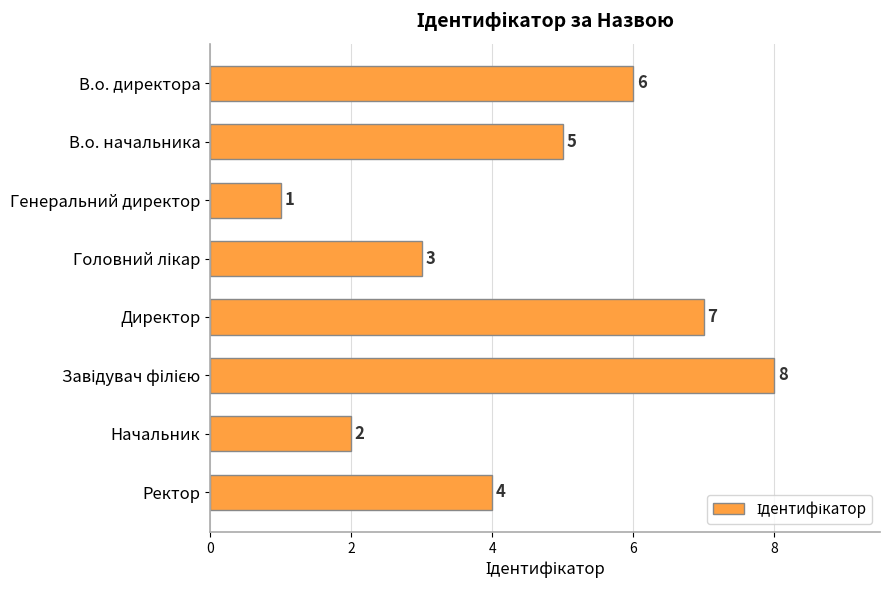

What is the label of the 7th bar from the bottom?

В.о. начальника